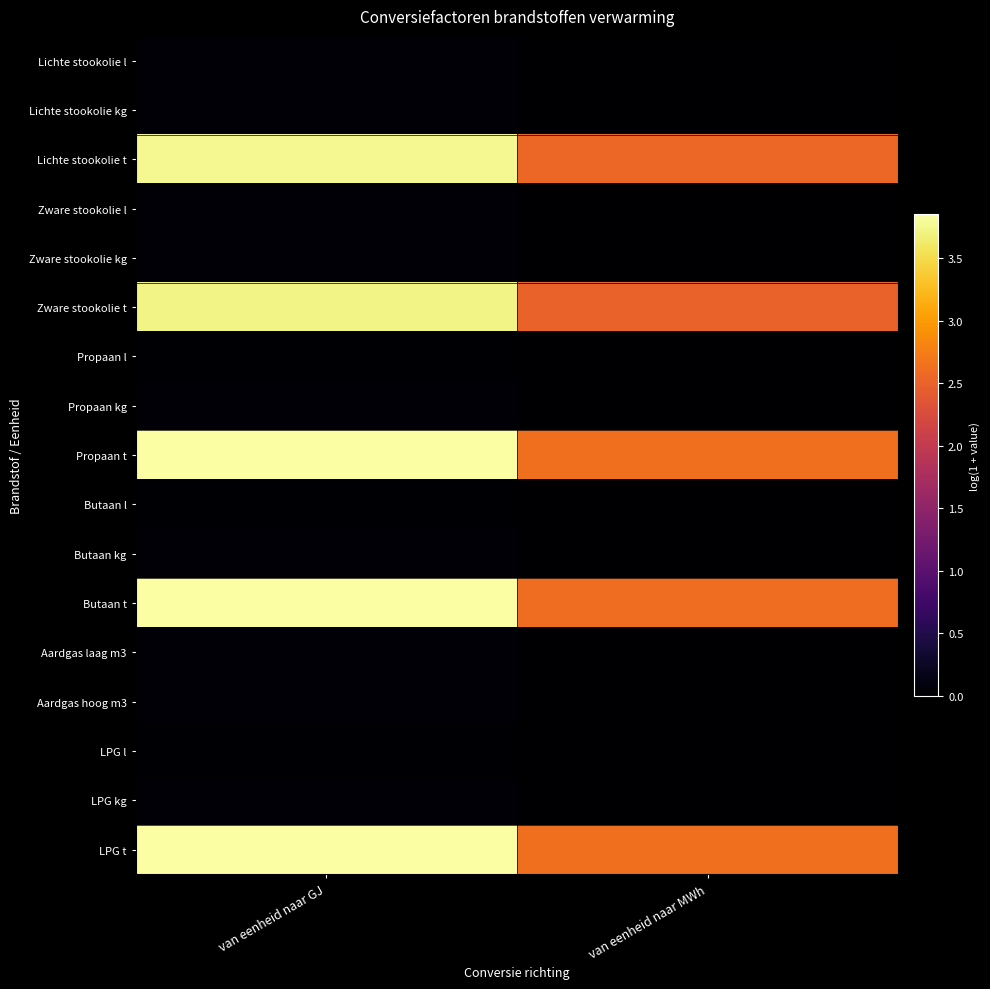

Which series has the largest total across all categories?

Propaan t